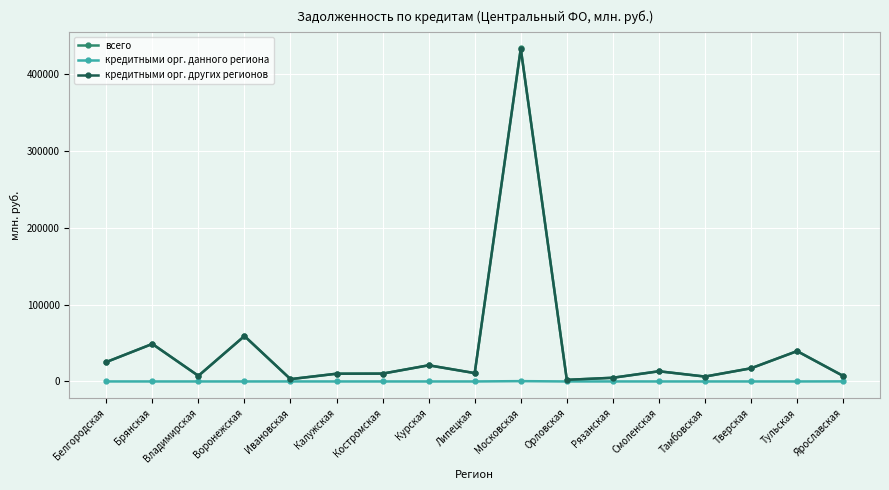

What value does the кредитными орг. других регионов series have at Брянская, to the nearest 50?

48850